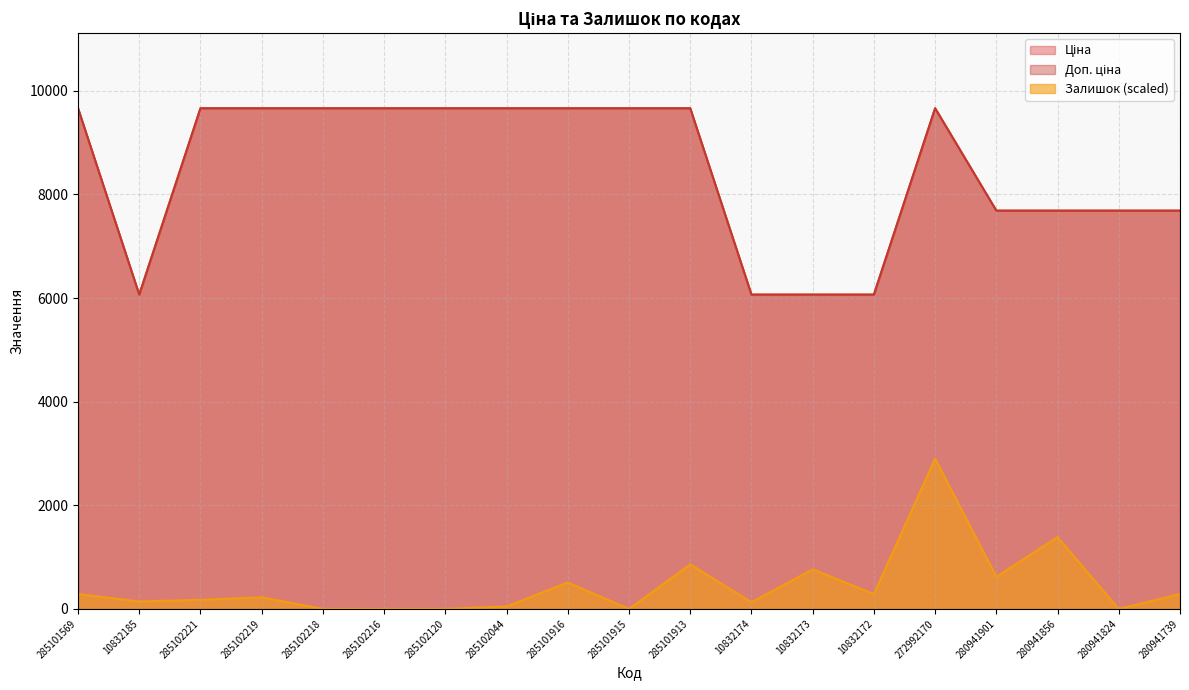

Which series has the largest total across all categories?

Ціна